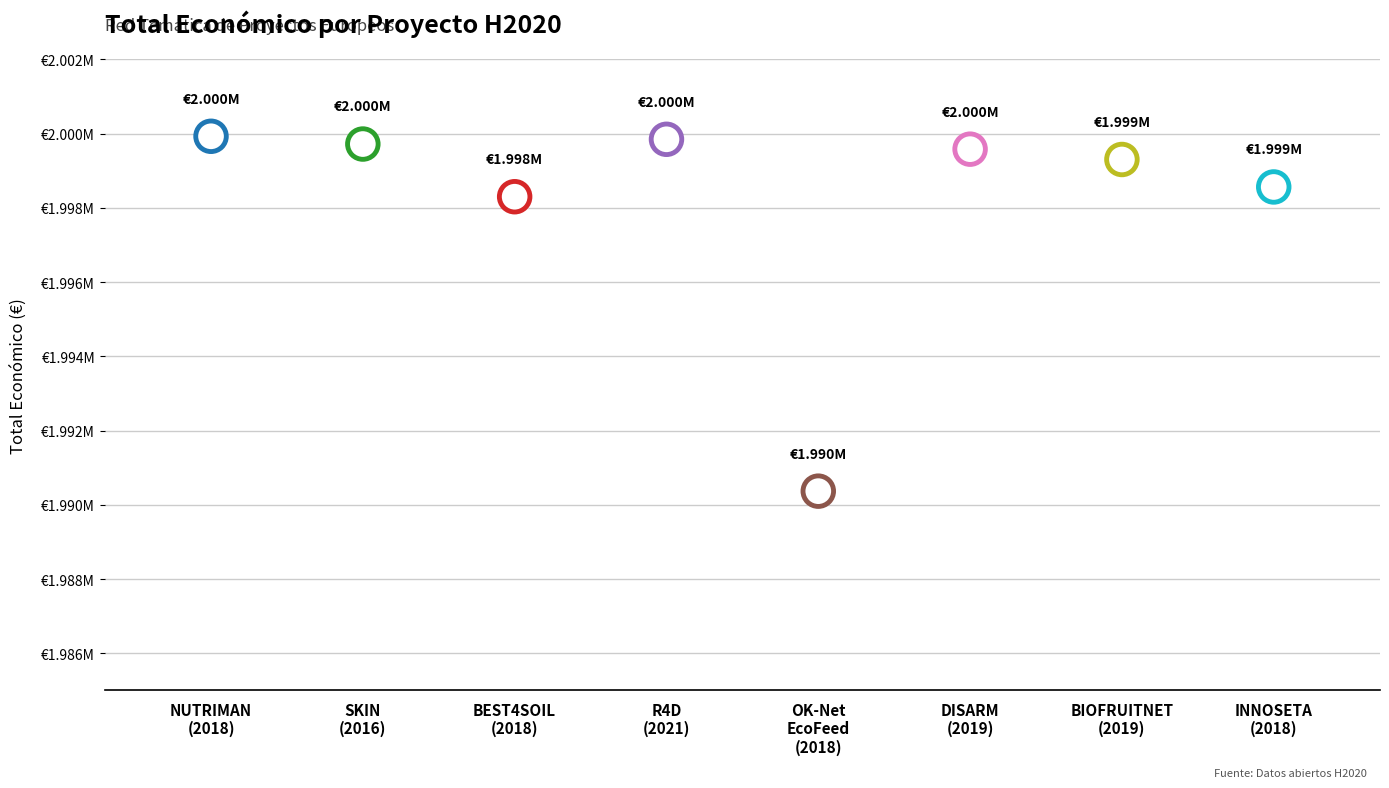

What is the ratio of the value at BIOFRUITNET
(2019) to the value at BEST4SOIL
(2018)?

1.0